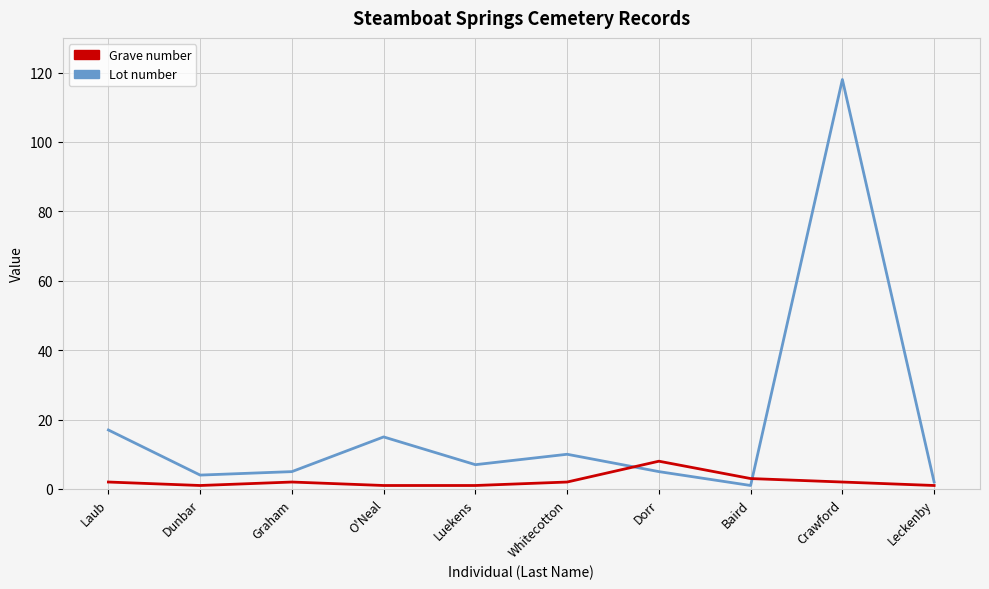

Reading left to right, transcribe all the data shown in this chart.

Lot: Laub=17	Dunbar=4	Graham=5	O'Neal=15	Luekens=7	Whitecotton=10	Dorr=5	Baird=1	Crawford=118	Leckenby=2
Grave: Laub=2	Dunbar=1	Graham=2	O'Neal=1	Luekens=1	Whitecotton=2	Dorr=8	Baird=3	Crawford=2	Leckenby=1